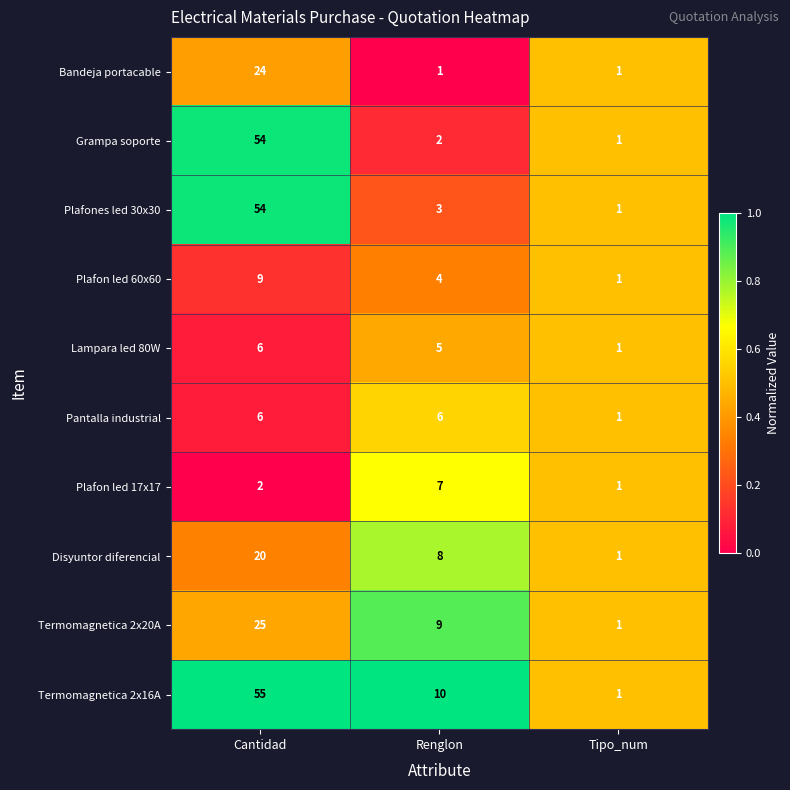

The Plafones led 30x30 series shows 1 at Renglon. True or false?

False